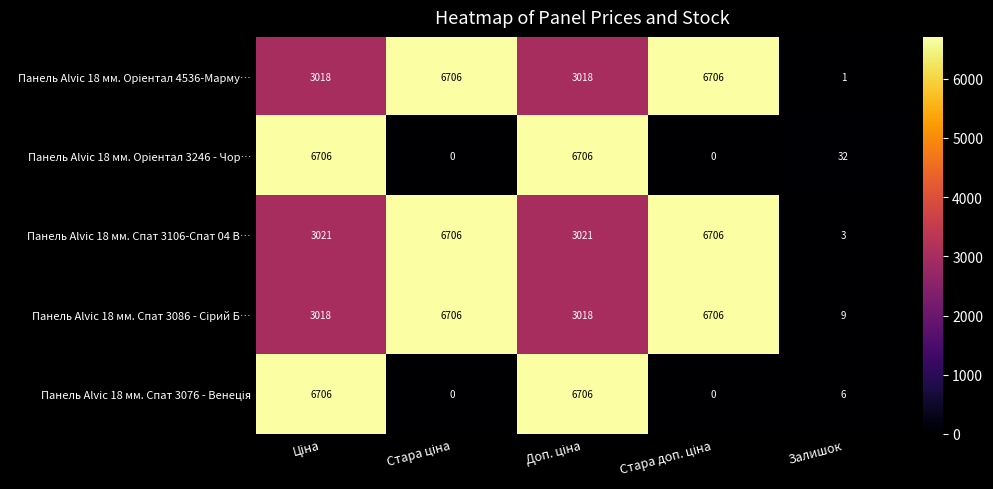

What is the maximum value shown in the chart?

6706